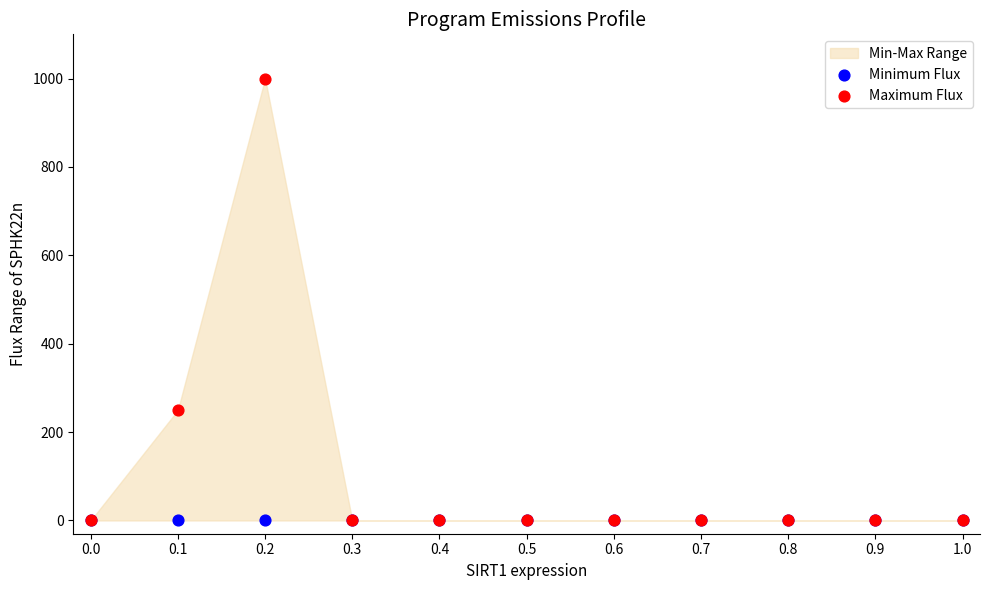

Across all series, what Y value is closest to 500?

249.7